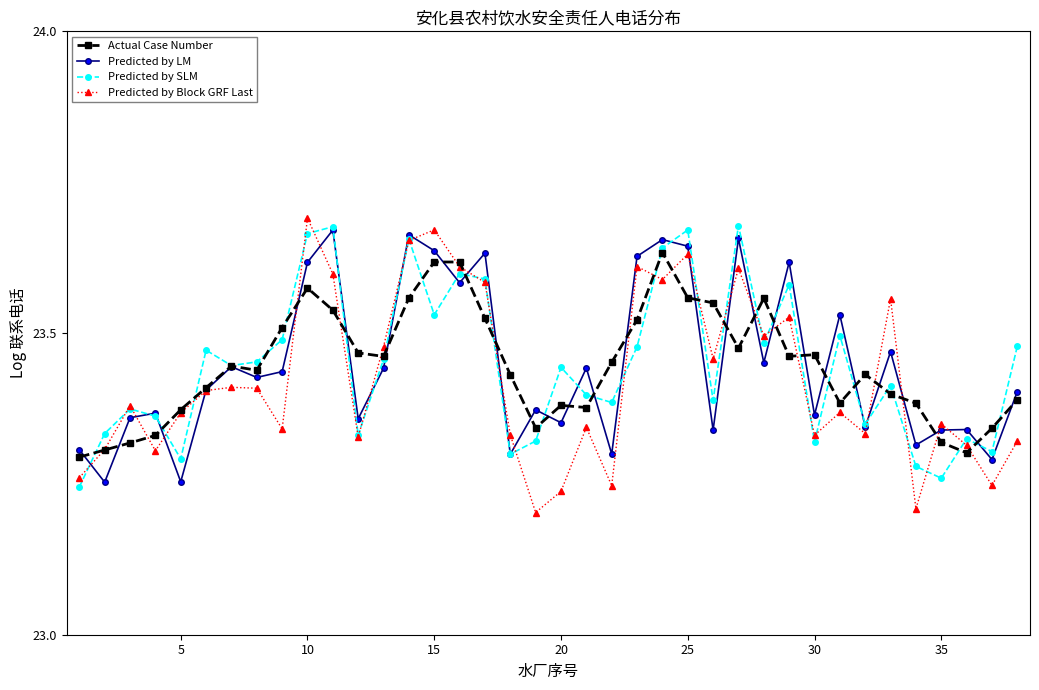

Count the Predicted by Block GRF Last values in the range 23 to 24.

38